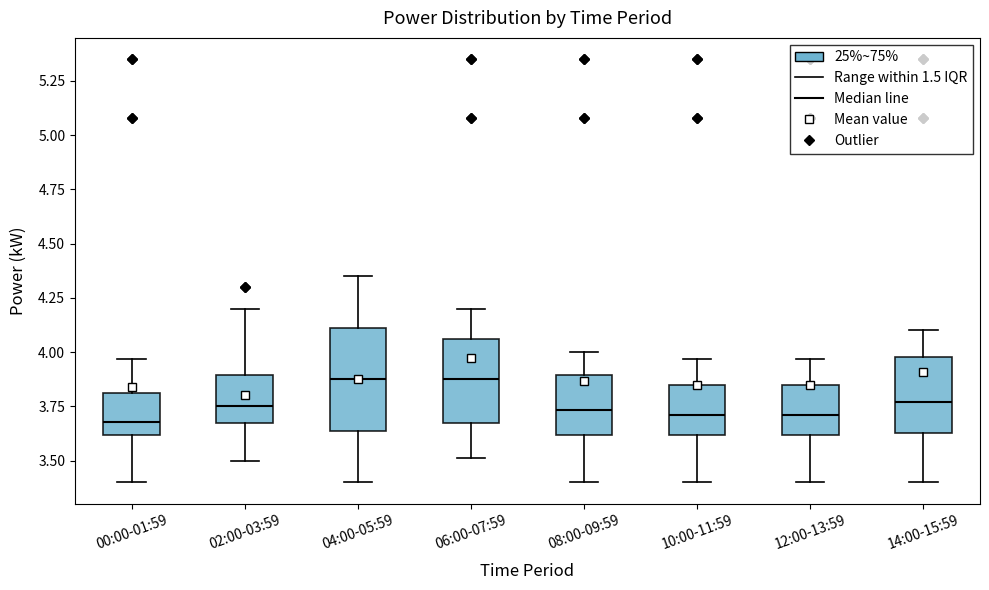

Where does the median line of the box for 00:00-01:59 sit on the y-axis? The values are not printed on the chart, so give them approximately, as read against the axis.

3.70